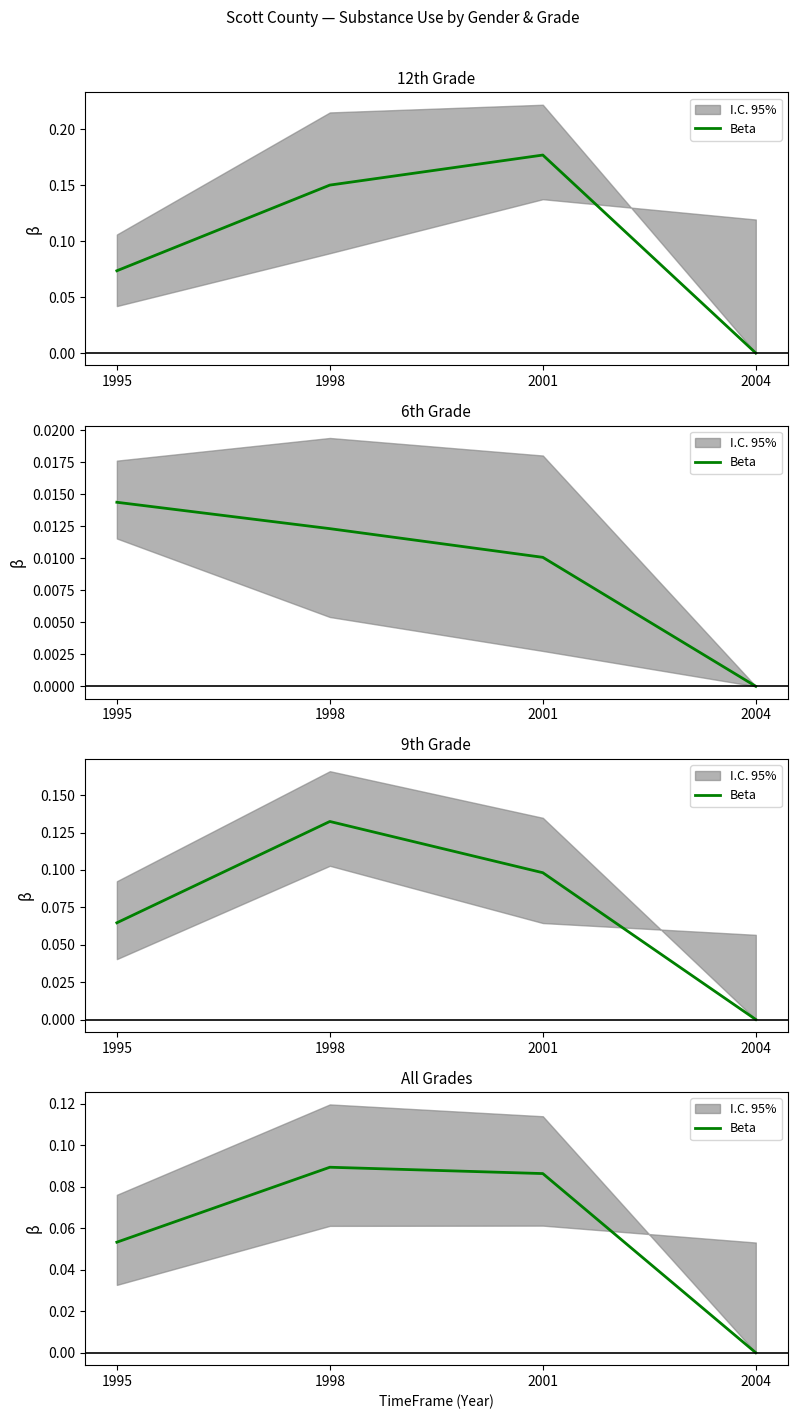

Rank the categories by value from highest to lowest.

1998, 2001, 1995, 2004